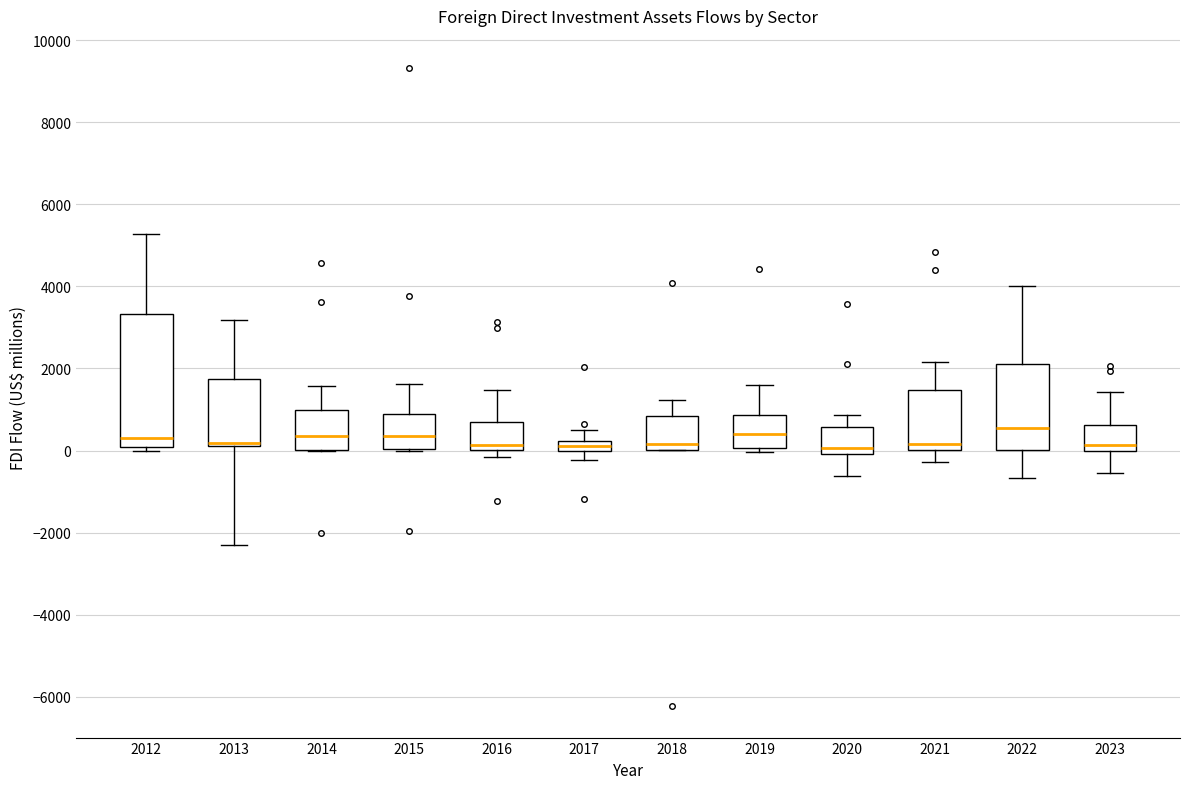

Where does the upper whisker of the box at x = 2021 end on the y-axis? The values are not printed on the chart, so give them approximately, as read against the axis.

2200